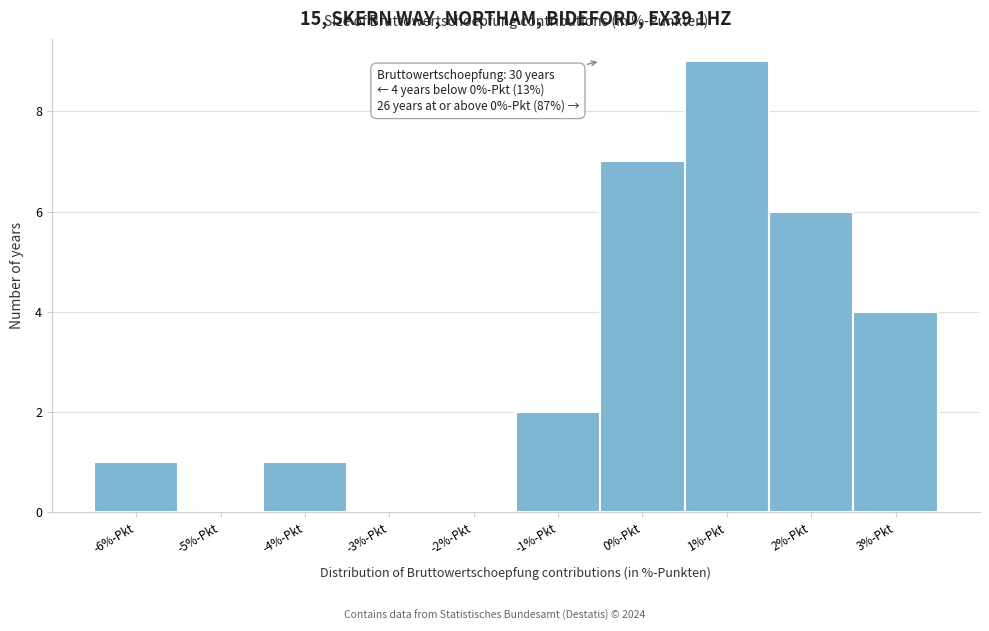

Reading left to right, transcribe all the data shown in this chart.

-6%-Pkt=1	-5%-Pkt=0	-4%-Pkt=1	-3%-Pkt=0	-2%-Pkt=0	-1%-Pkt=2	0%-Pkt=7	1%-Pkt=9	2%-Pkt=6	3%-Pkt=4